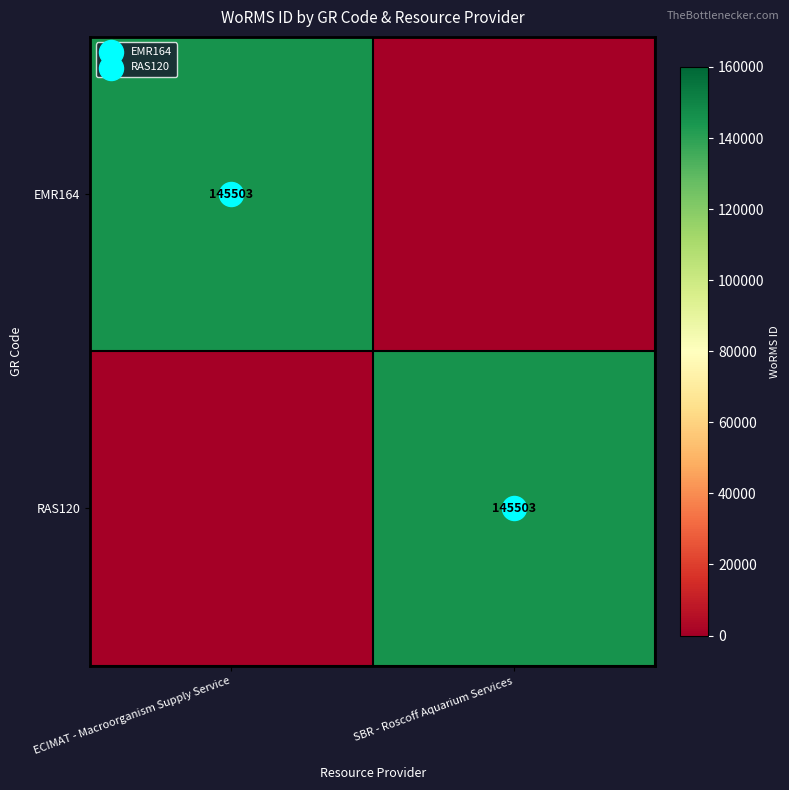

True or false: EMR164 has a value of 145503 at ECIMAT - Macroorganism Supply Service.

True